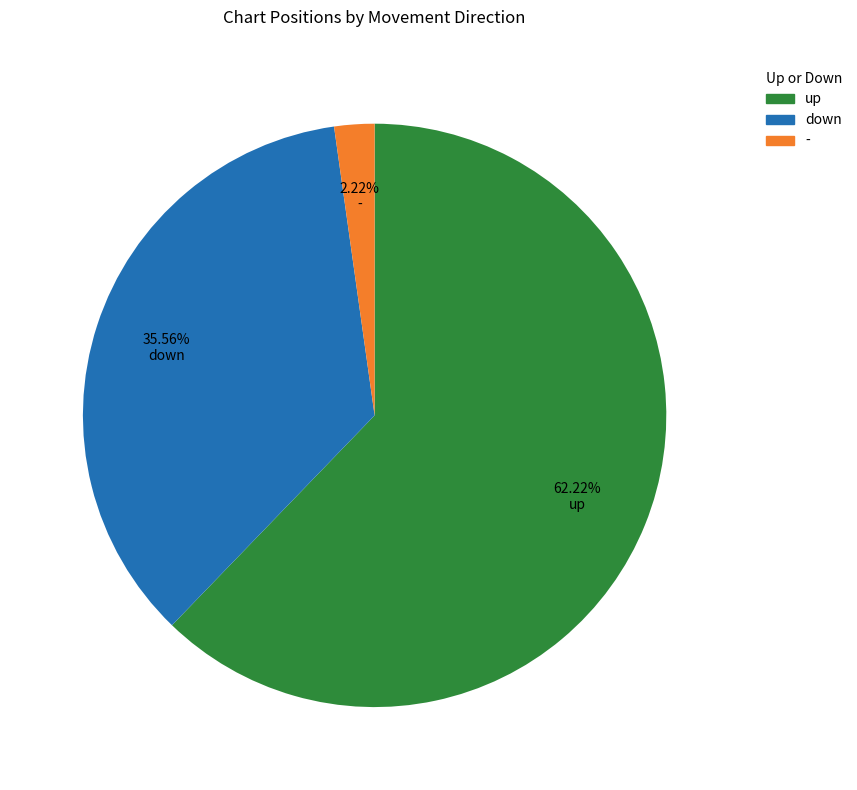

Which slice represents more than half of the pie?

up